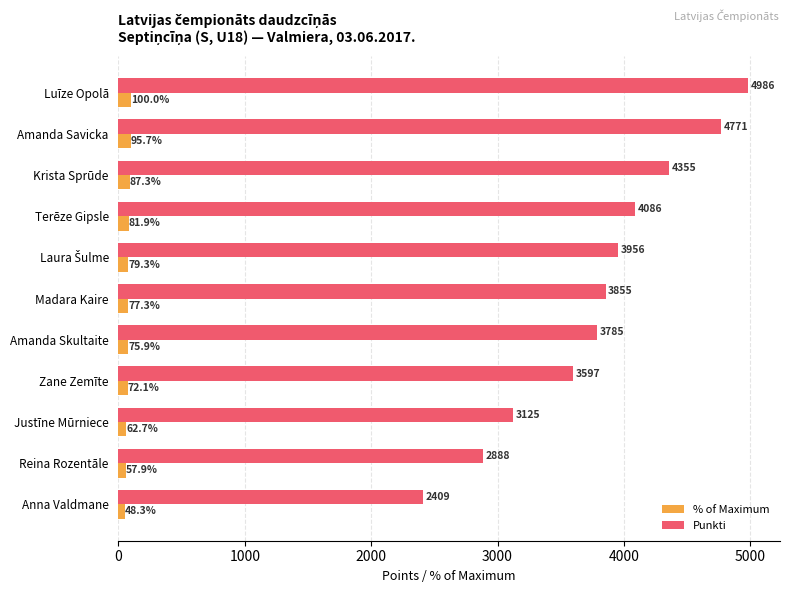

At which category is the sum across all series the highest?

Luīze Opolā